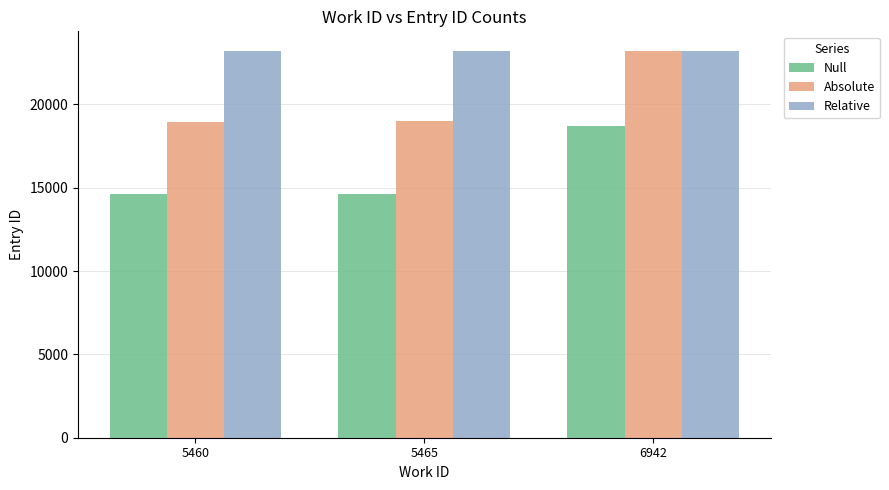

Which series has the largest range (max minus min)?

Absolute